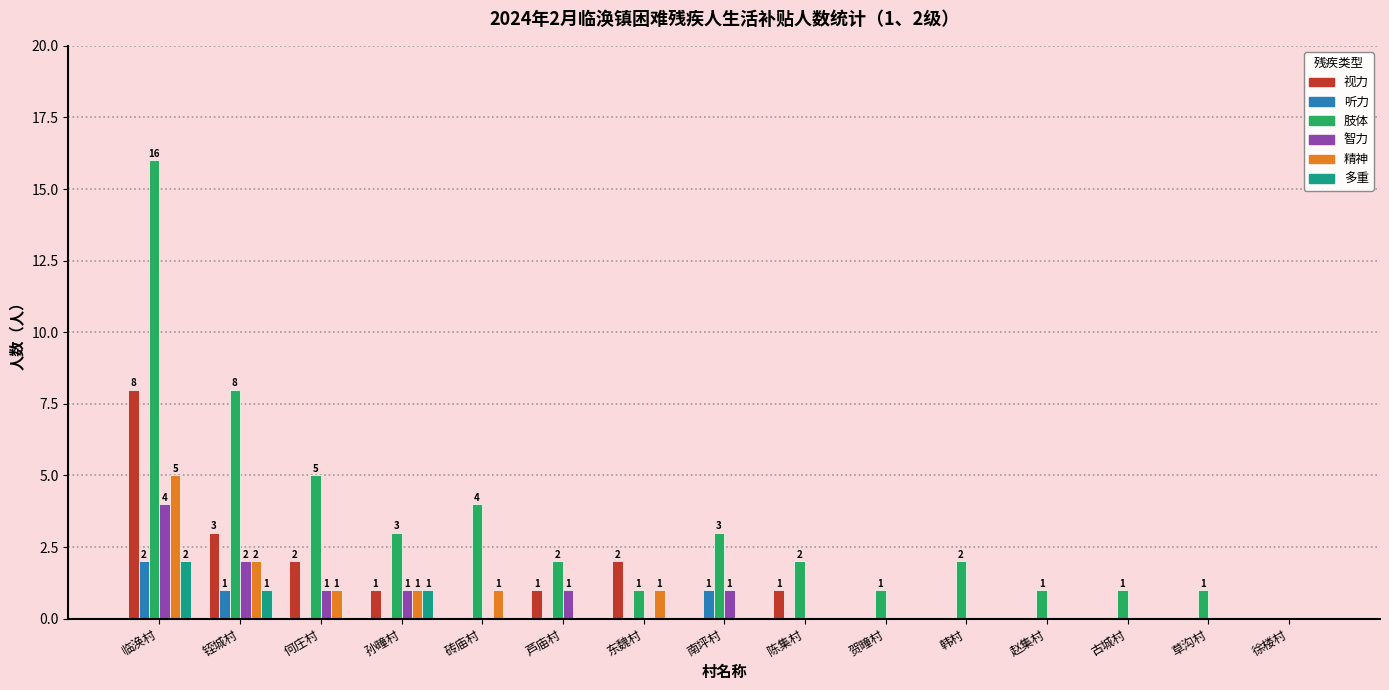

Which series changed the most between 陈集村 and 徐楼村?

肢体